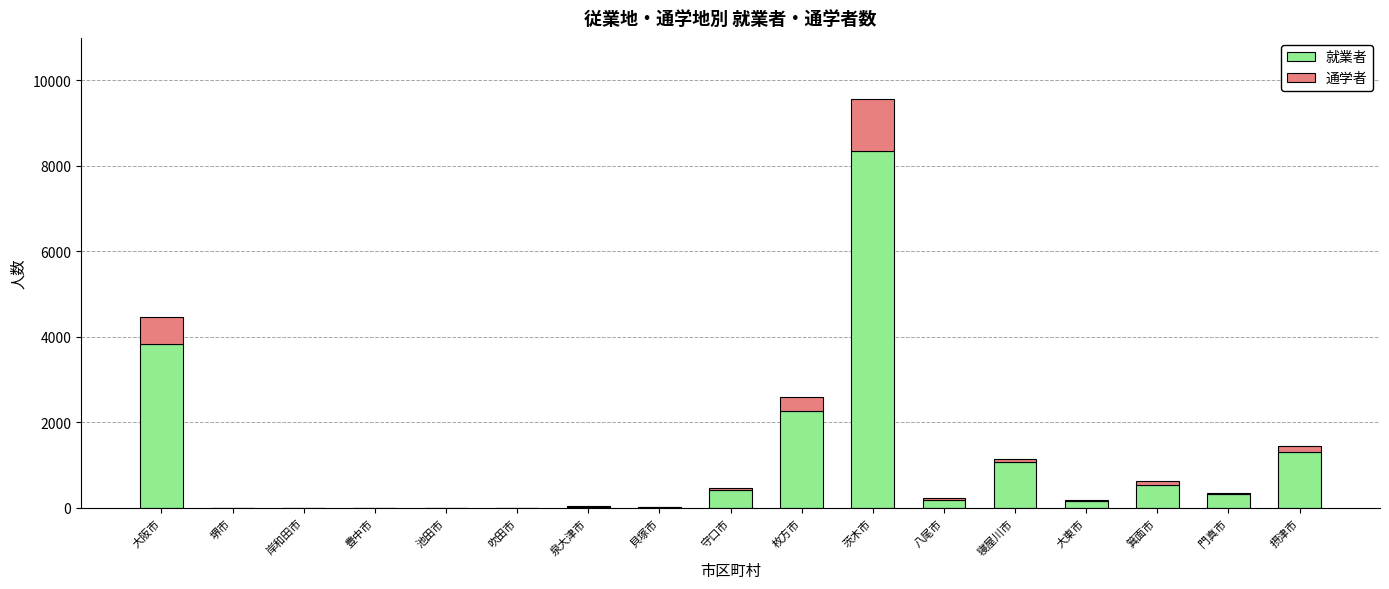

Read the 就業者 value at 大阪市.

3837